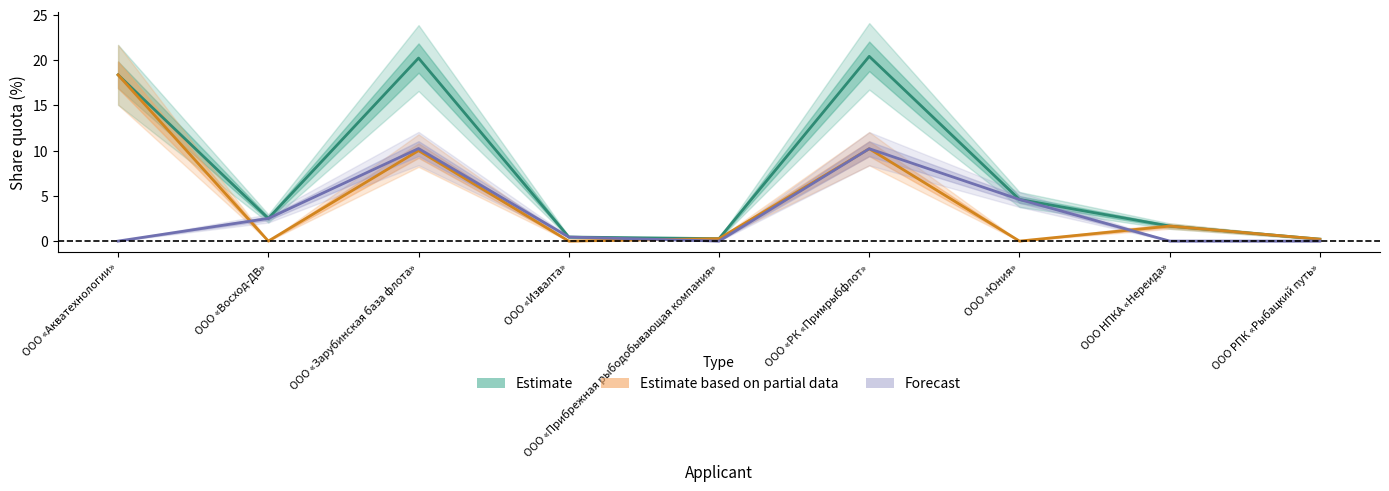

Which series has the largest total across all categories?

Estimate